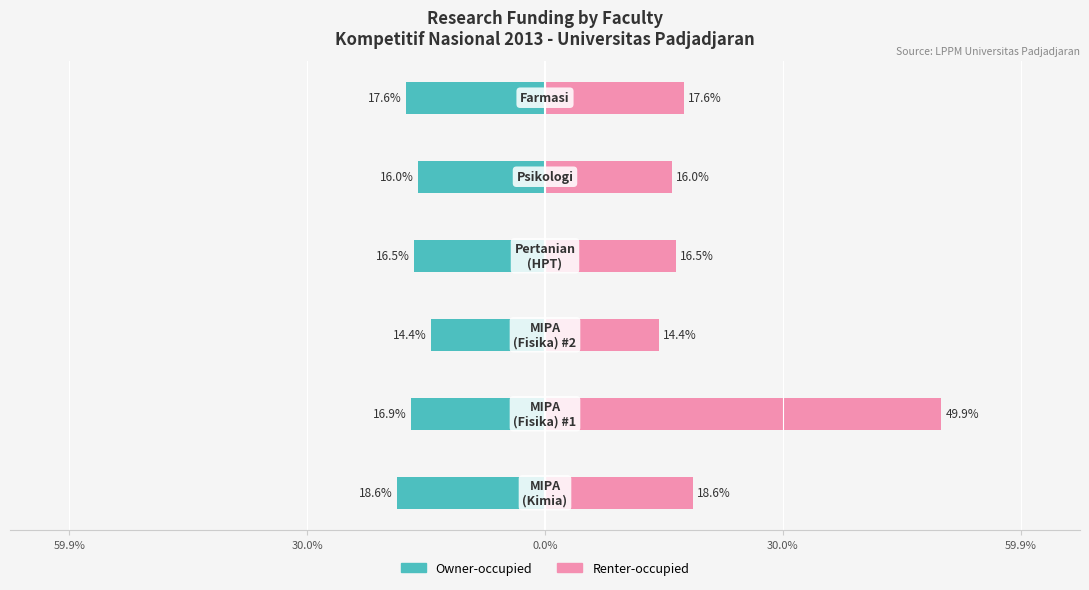

What is the total value across all series at 30.0%?

33.0